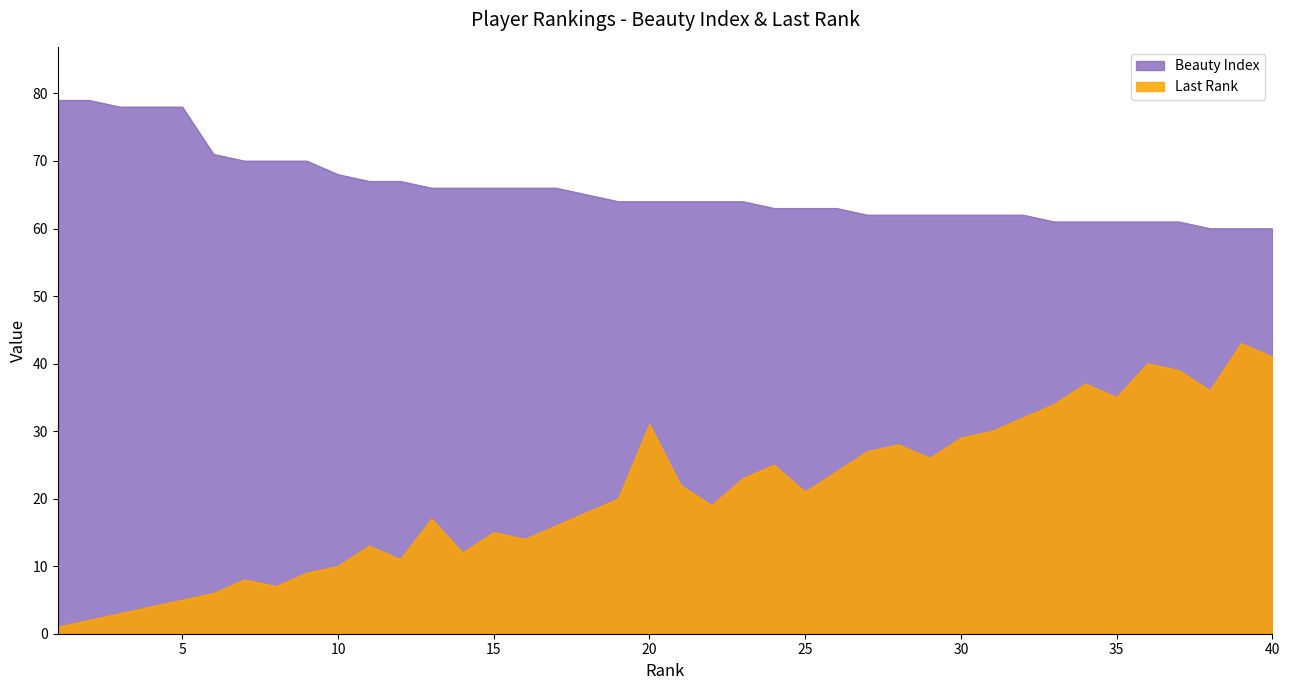

What is the value of the Last Rank point at the 35th from the left?

35